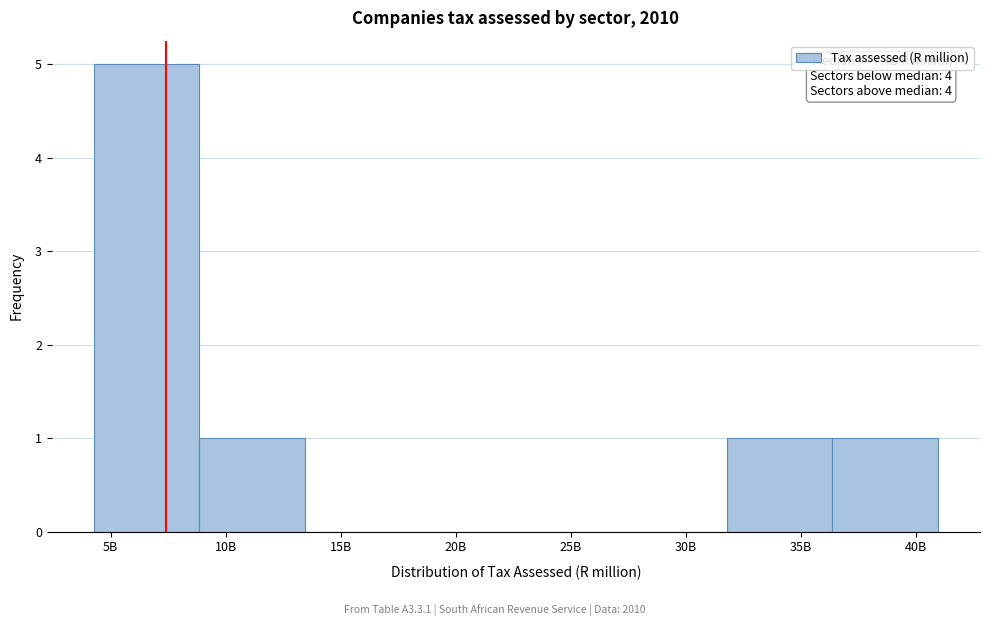

Reading right to left, list all the values displayed in this chart.

40B=1	35B=1	30B=0	25B=0	20B=0	15B=0	10B=1	5B=5